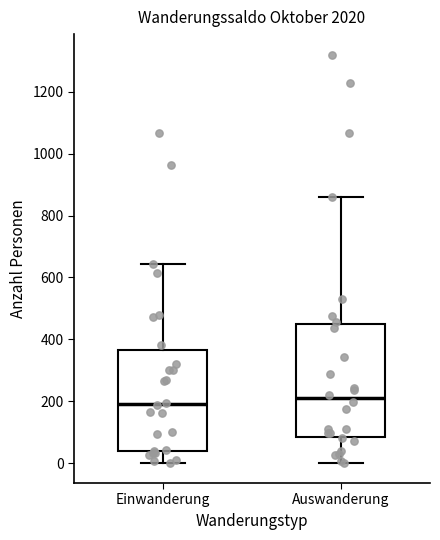

Which box is the tallest, from its lower edge to its upper edge?

Auswanderung